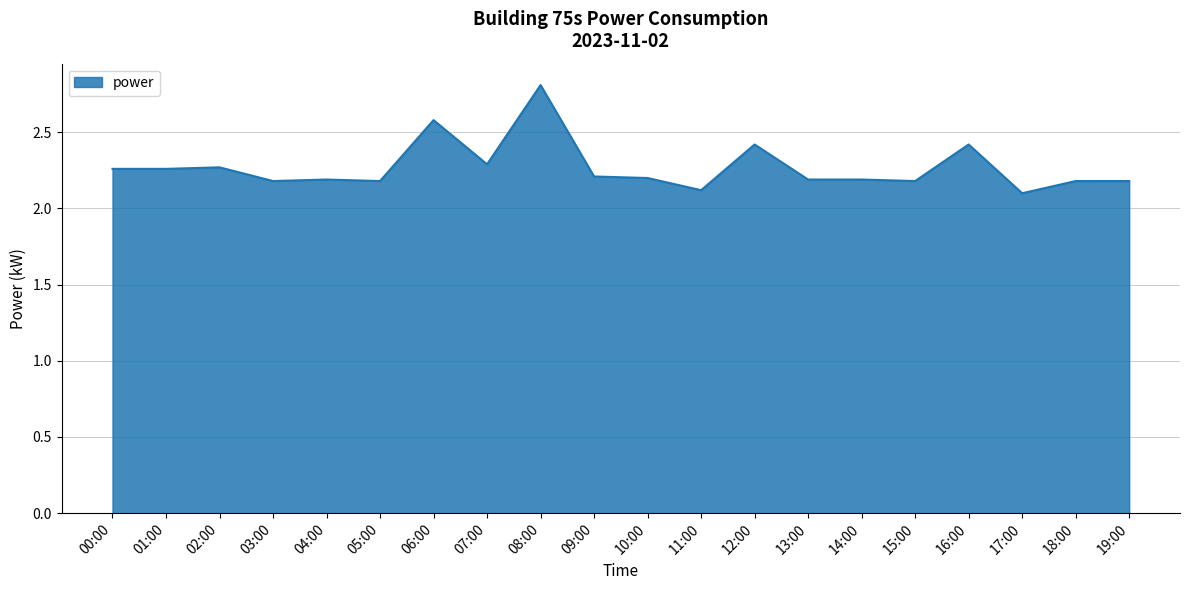

True or false: there are more than 2 points higher than both neighbors.

True